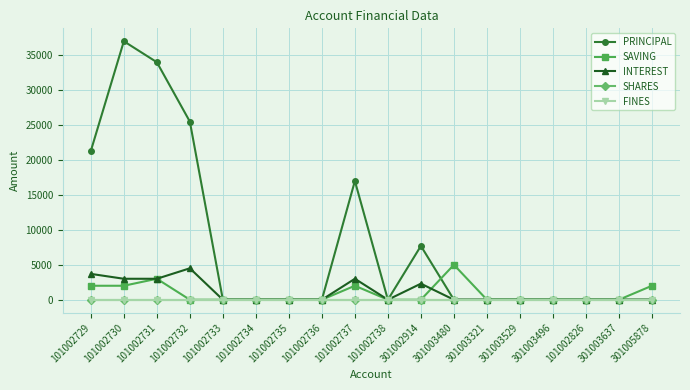

At which label does FINES reach its minimum?

101002729